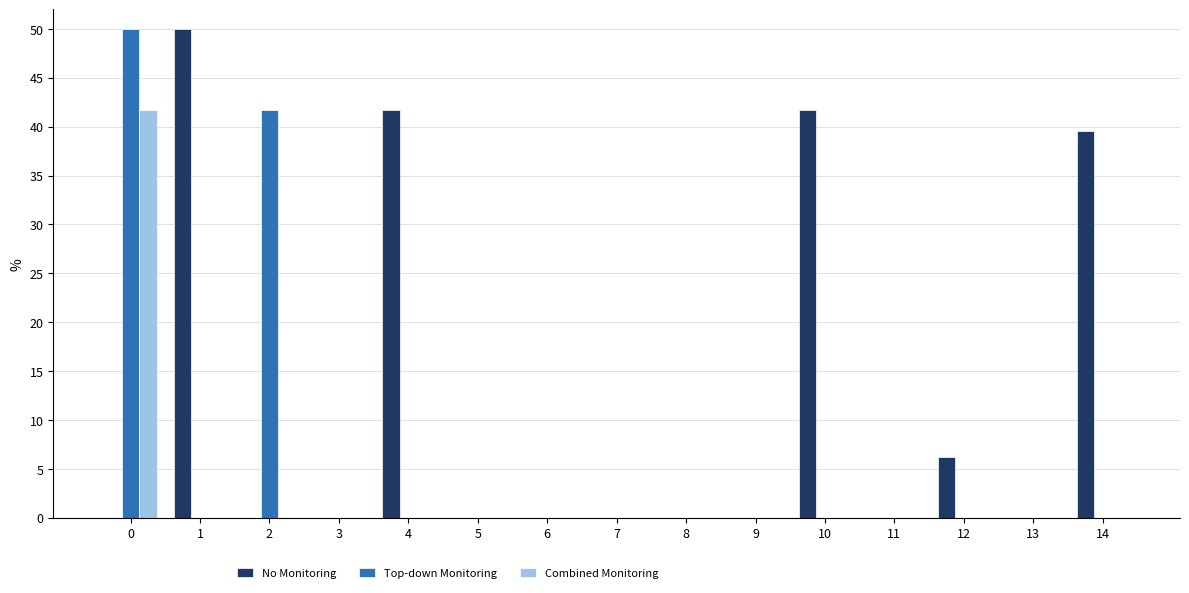

How many distinct data groups are displayed?

3